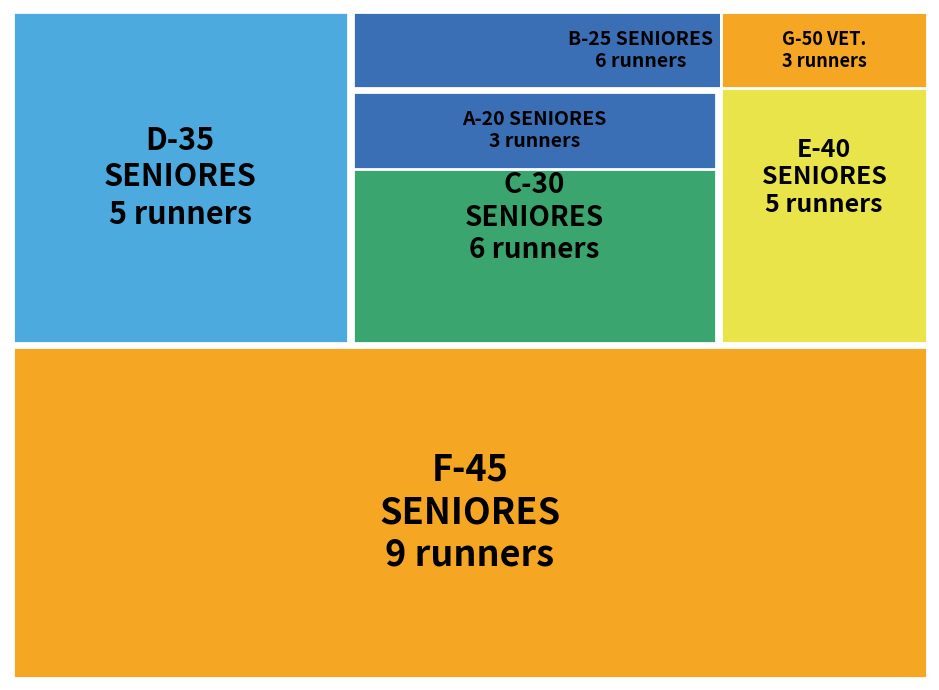

What position from the right is B-25 SENIORES MASCH.?

6